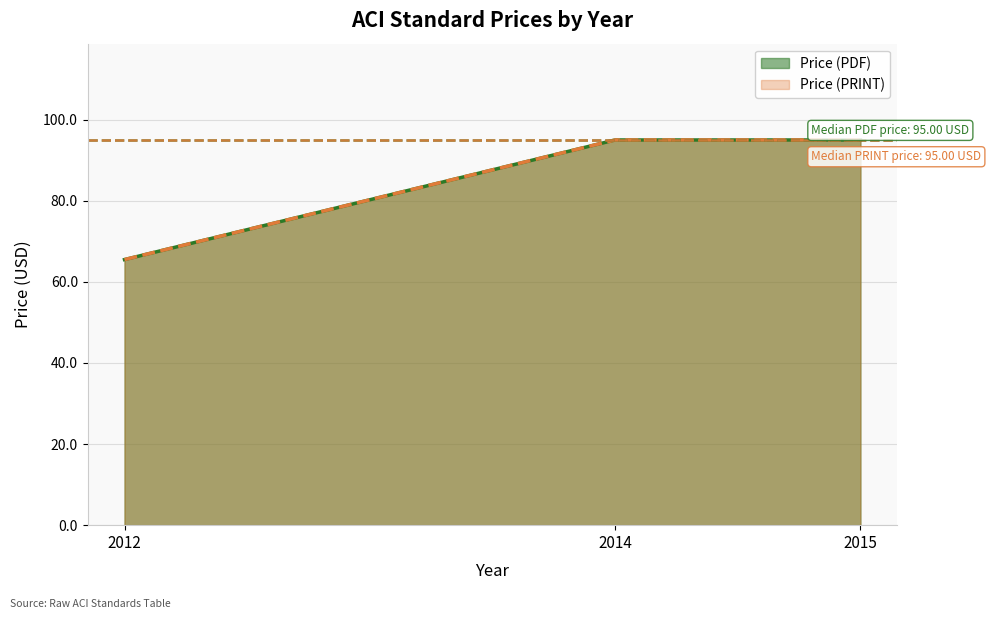

Rank the series by their maximum value, from highest to lowest.

Price (PDF), Price (PRINT)